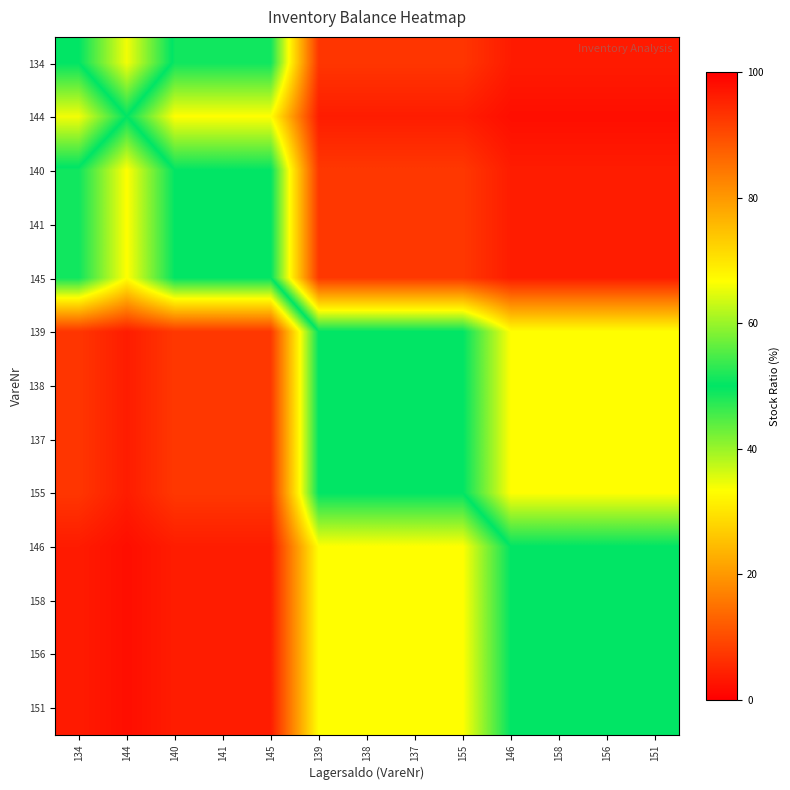

List the series in order of their peak value, highest first.

144, 134, 140, 141, 145, 139, 138, 137, 155, 146, 158, 156, 151